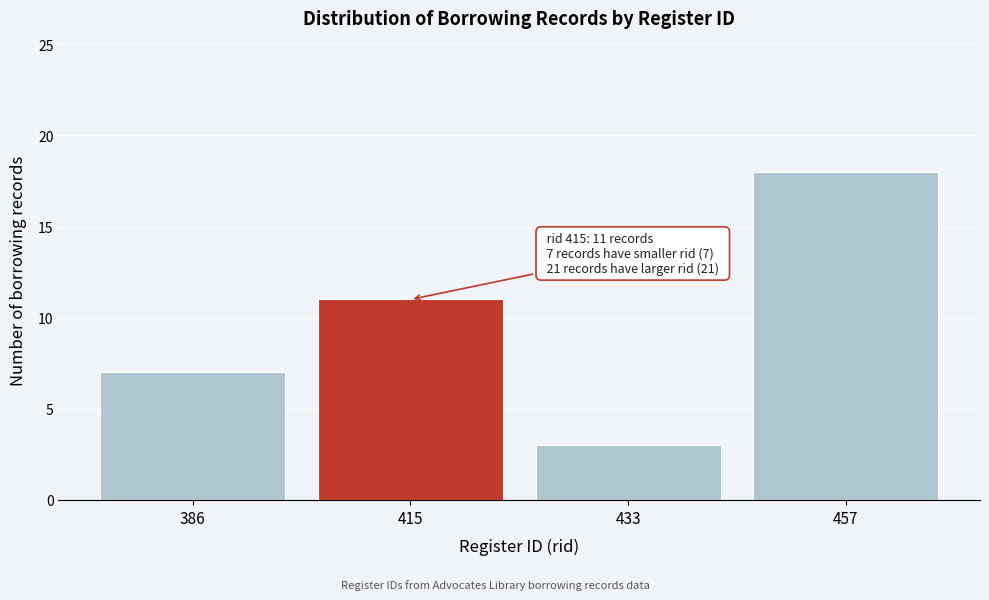

Reading left to right, transcribe all the data shown in this chart.

386=7	415=11	433=3	457=18